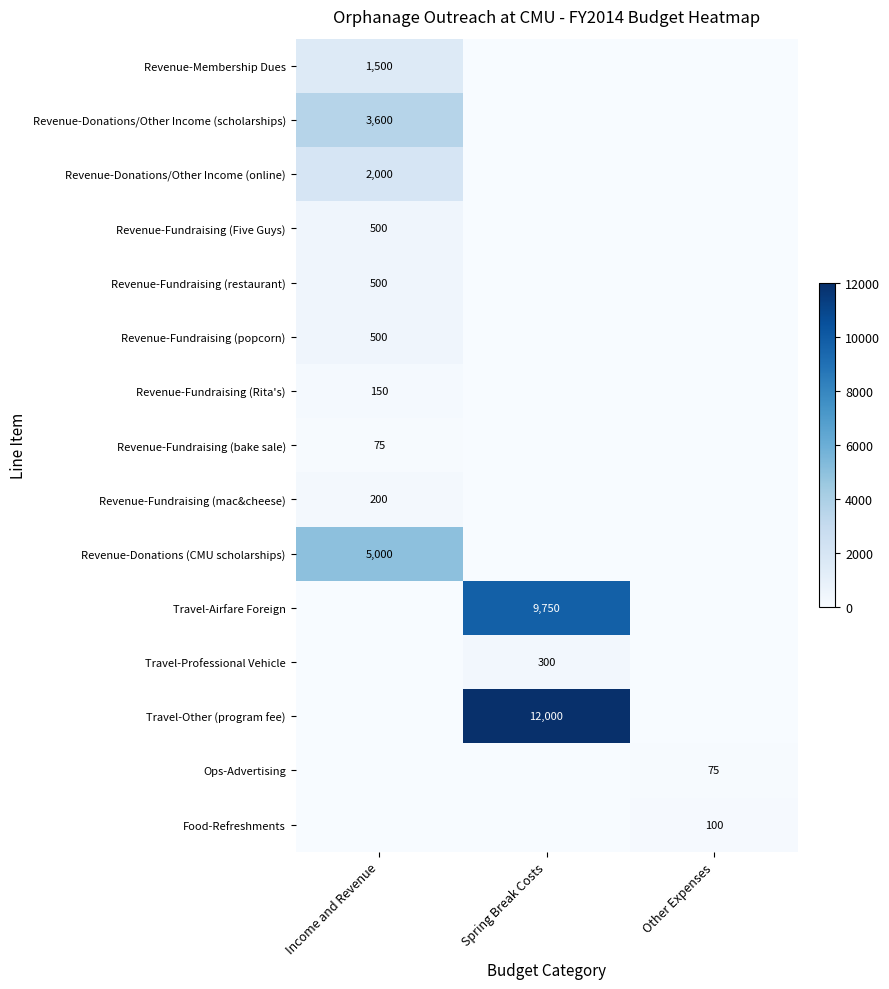

Between Other Expenses and Spring Break Costs, which is larger?

Other Expenses